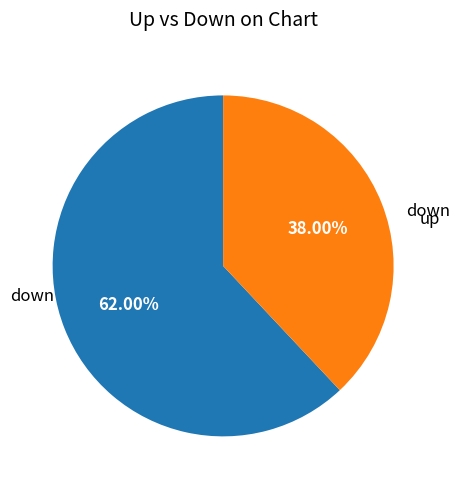

Is there a majority slice in this chart?

Yes